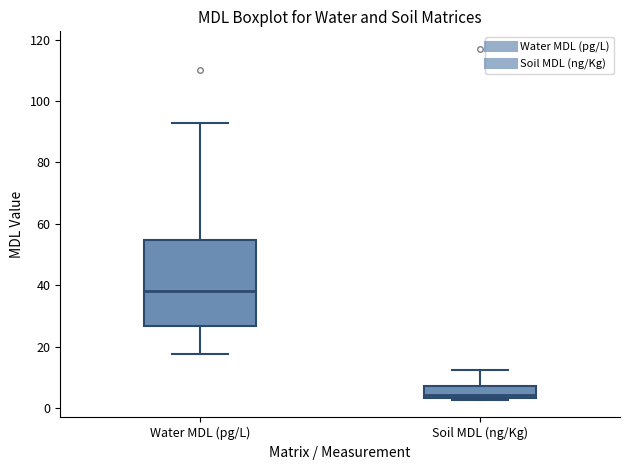

Reading left to right, transcribe this box plot: for each box, give where its median line is, the range the box spans, and where its two whiskers end, as read against the y-axis. The values are not printed on the chart, so give them approximately, as read against the axis.

Water MDL (pg/L): median 38, box 26 to 54, whiskers 18 to 92
Soil MDL (ng/Kg): median 4 (just above the box's lower edge), box 4 to 8, whiskers 2 to 12